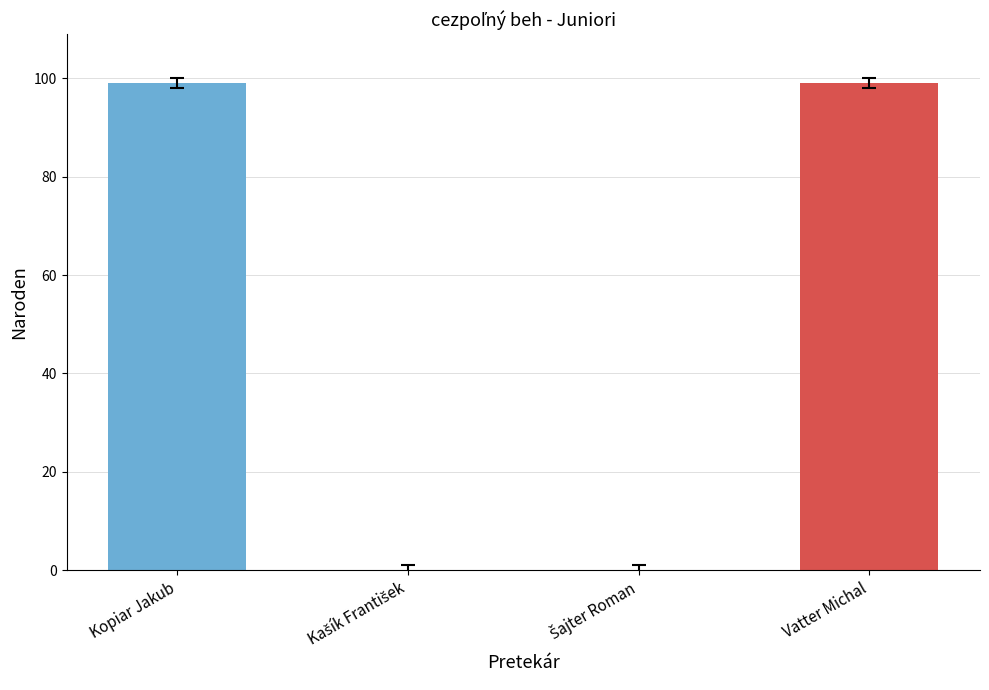

How many values are between 0 and 99?

4